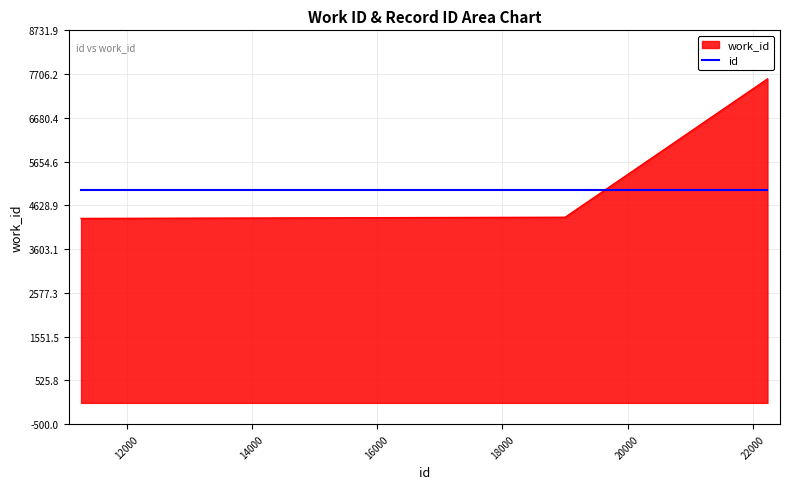

What is the change in value from 11272 to 19003?

+28